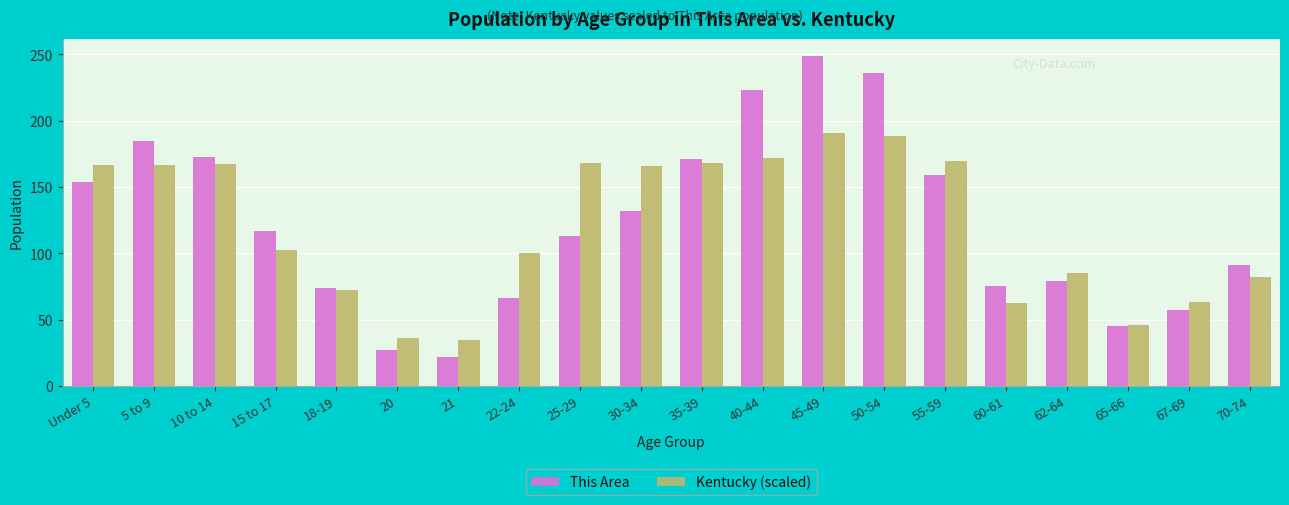

Is the value of Kentucky (scaled) at 62-64 greater than the value of This Area at 22-24?

Yes